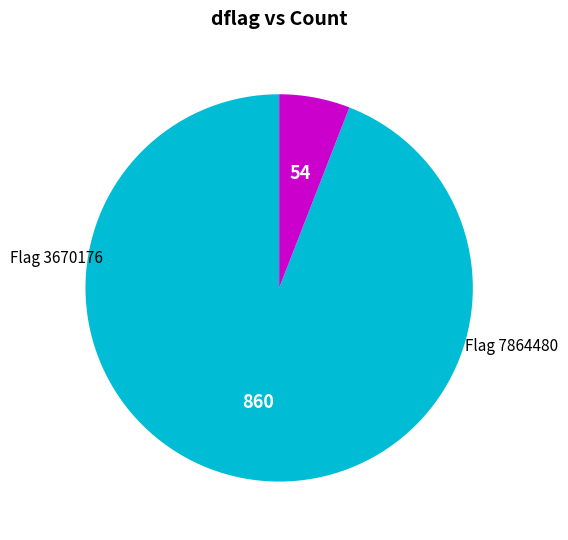

Rank the categories by value from lowest to highest.

3670176, 7864480